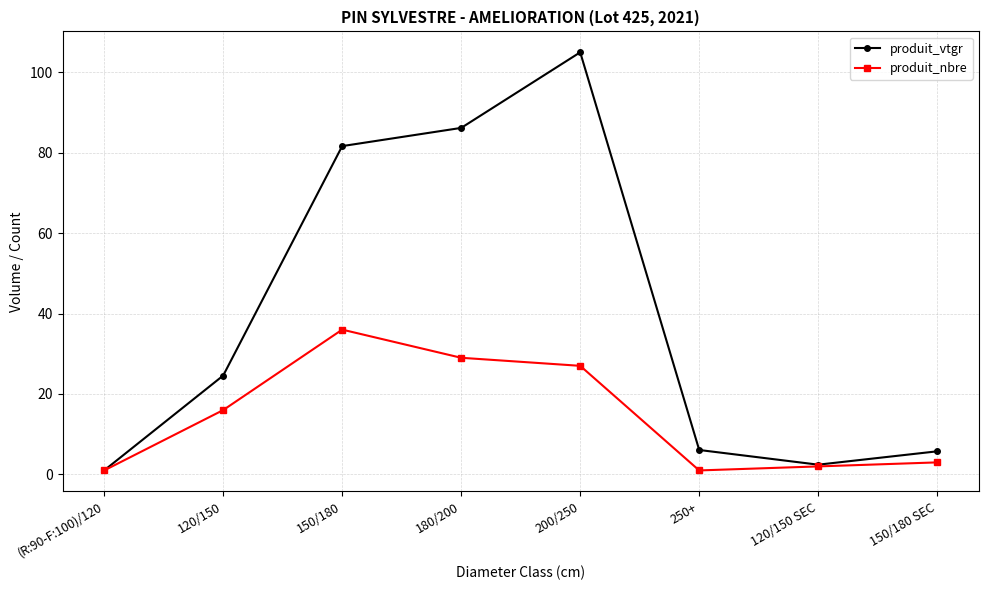

Between (R:90-F:100)/120 and 200/250, which series saw the biggest shift?

produit_vtgr